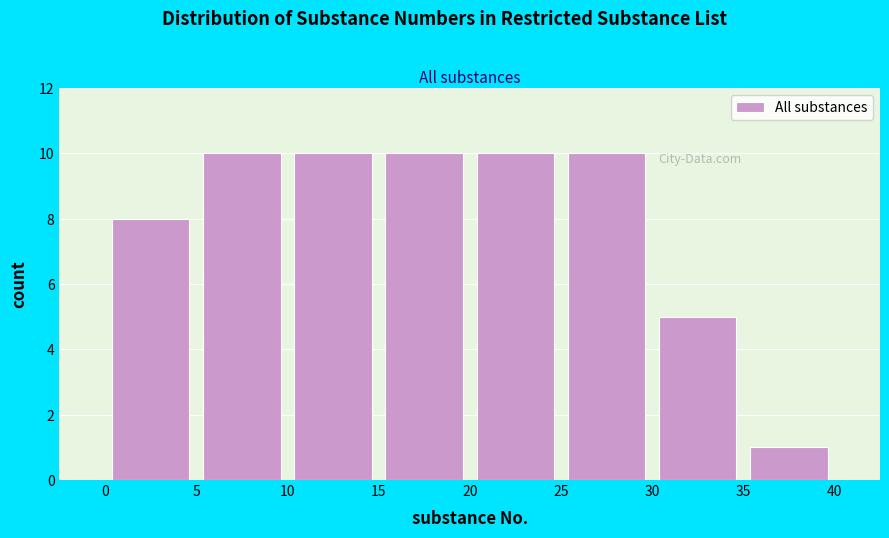

Reading left to right, list every bar in this chart as the range it spans on the x-axis followed by its height. The values are not printed on the chart, so give them approximately, as read against the axis.

0 to 5: 8
5 to 10: 10
10 to 15: 10
15 to 20: 10
20 to 25: 10
25 to 30: 10
30 to 35: 5
35 to 40: 1